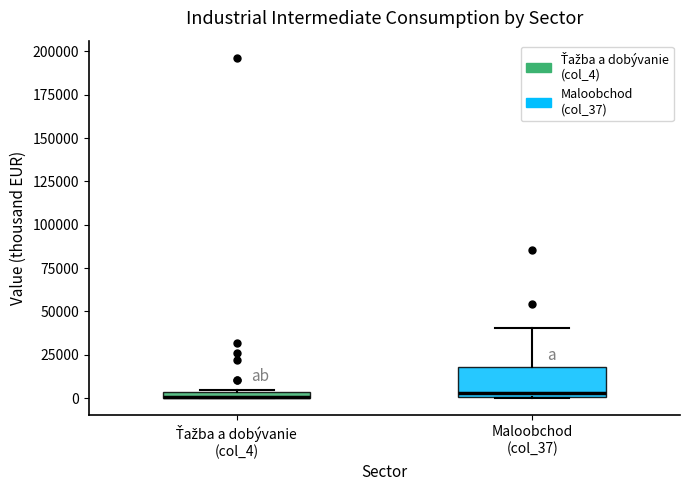

Where is the upper edge of the box for Maloobchod (col_37) on the y-axis? The values are not printed on the chart, so give them approximately, as read against the axis.

20000